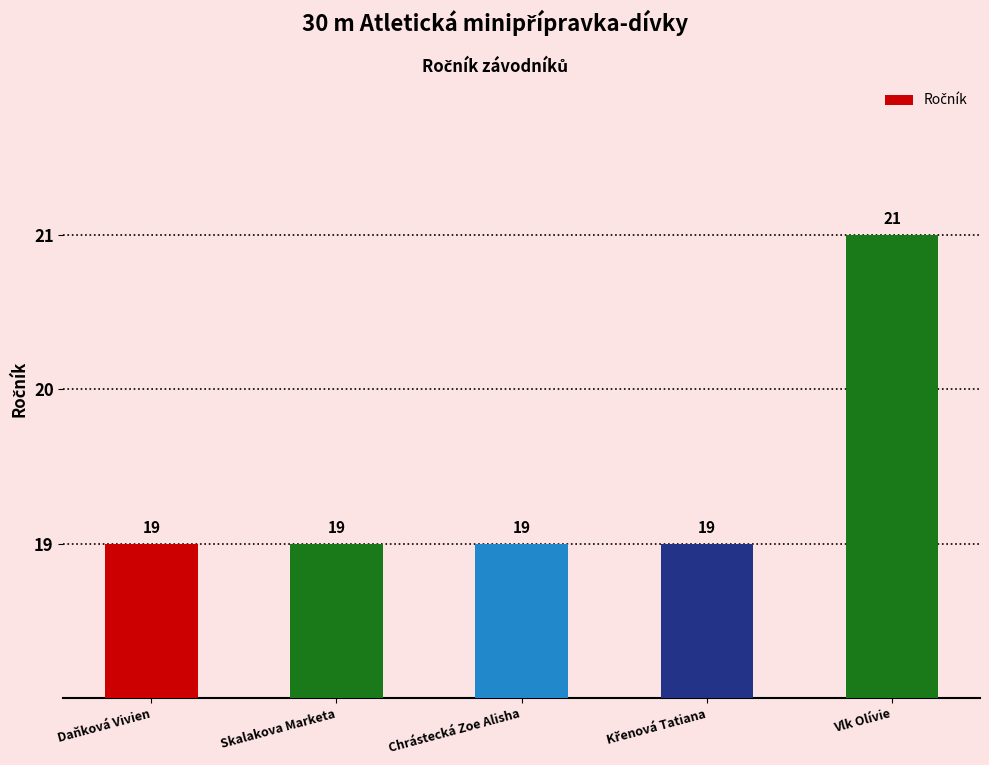

What is the sum of all values?

97